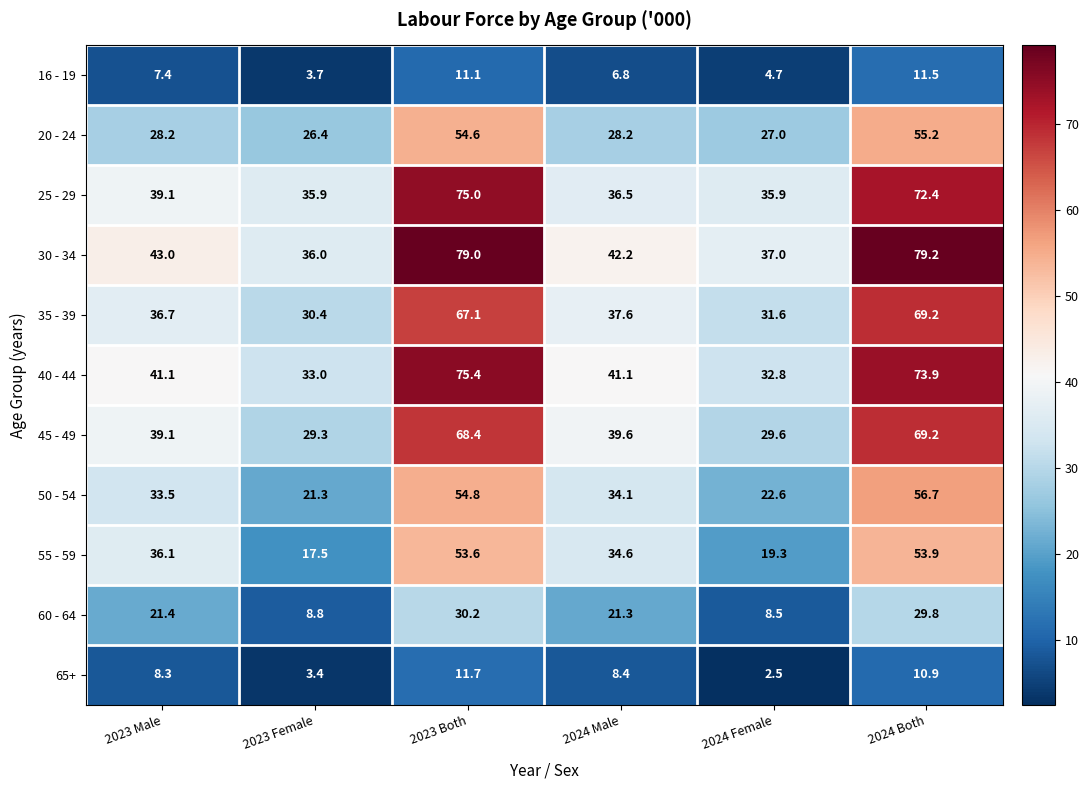

Where does the 55 - 59 series first go above 36?

2023 Male